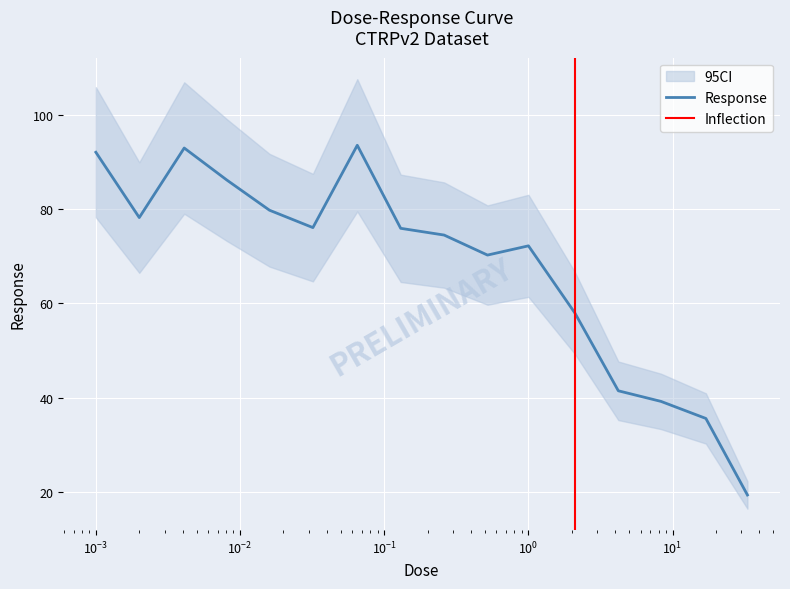

How many data points are above 75?

8